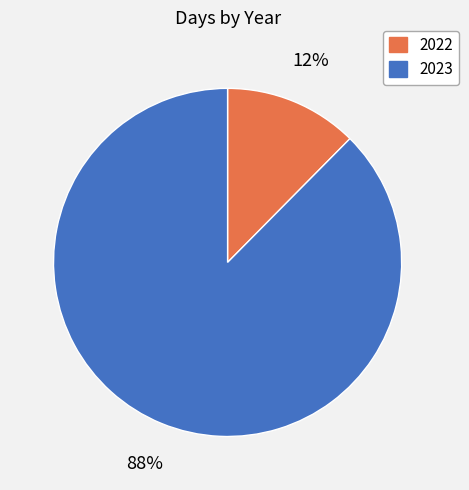

Rank the categories by value from highest to lowest.

2023, 2022